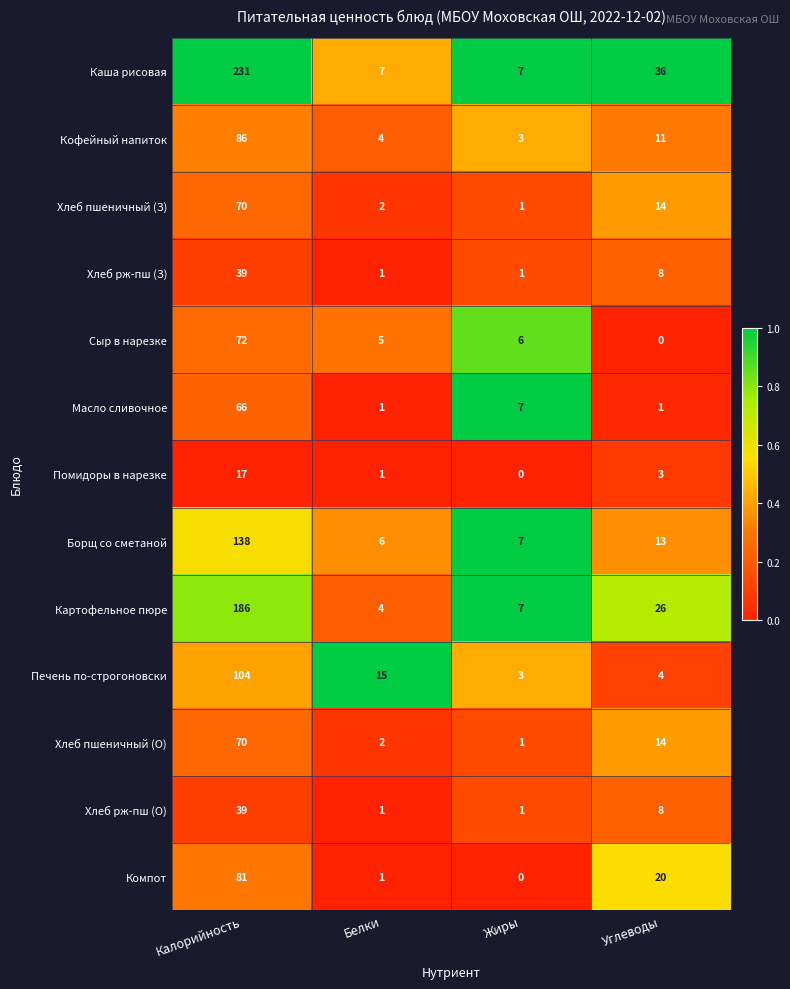

Is the value of Борщ со сметаной at Белки greater than the value of Хлеб пшеничный (З) at Углеводы?

No